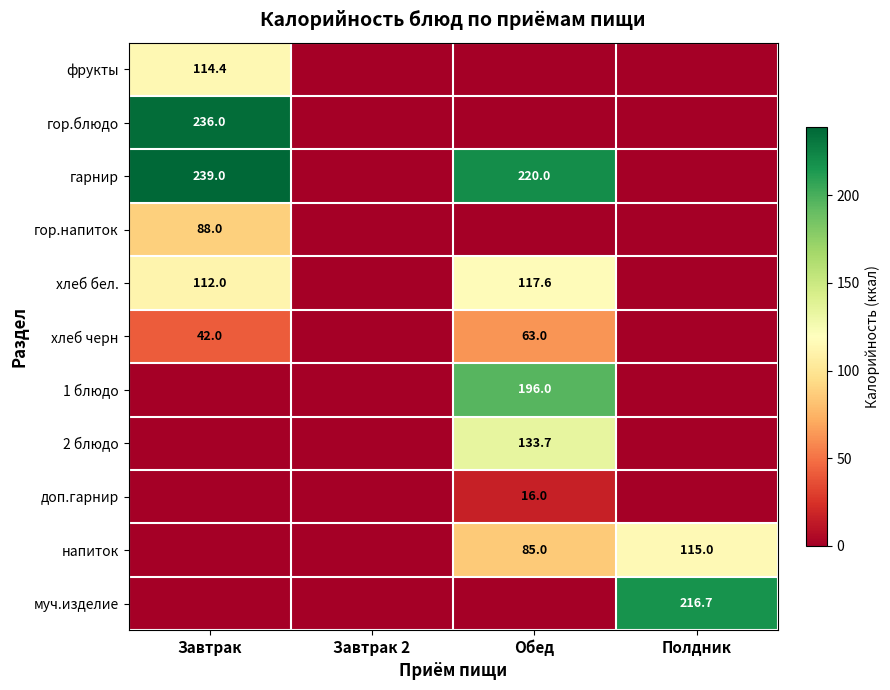

The value of хлеб бел. at Завтрак is 112.0. True or false?

True